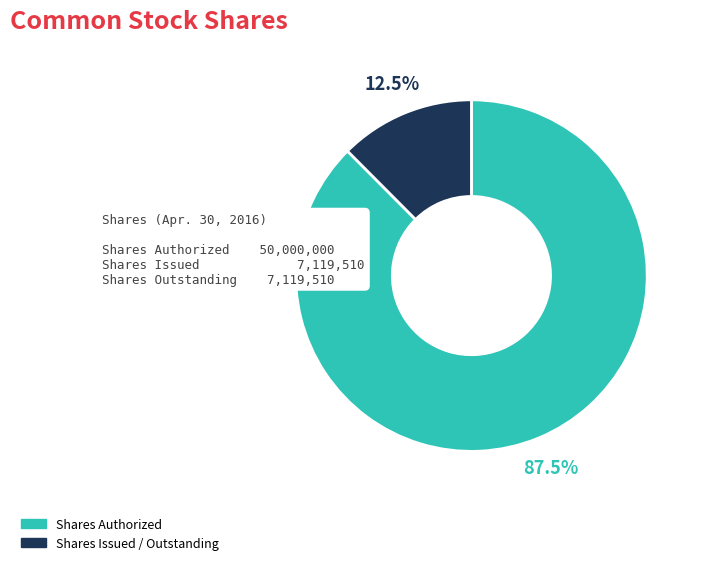

Is there a majority slice in this chart?

Yes